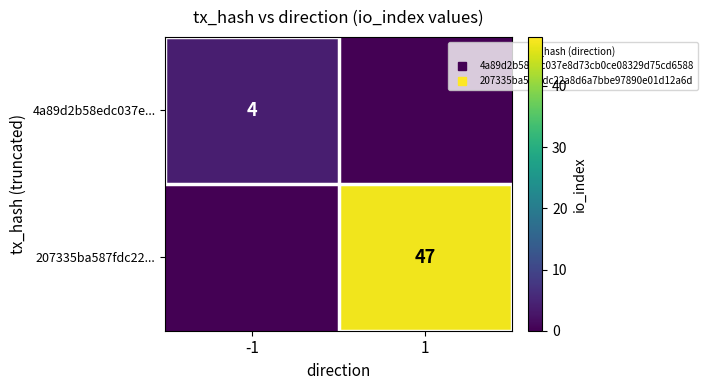

At which label is 4a89d2b58edc037e... closest to 2?

-1